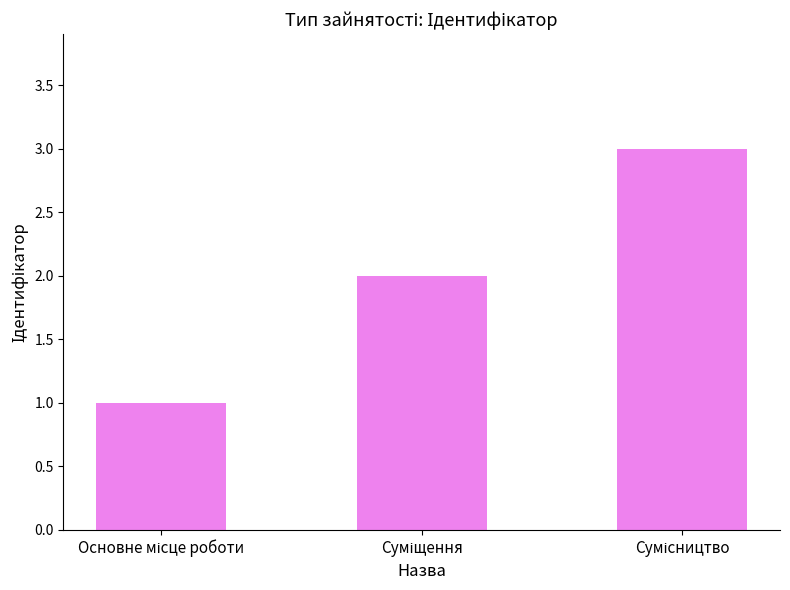

What is the maximum value shown in the chart?

3